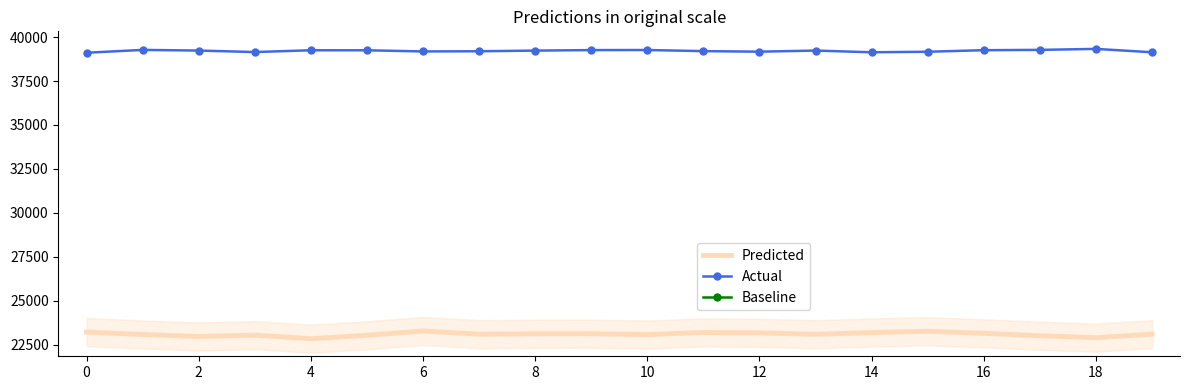

What are all the series names shown in the legend?

Predicted, Actual, Baseline